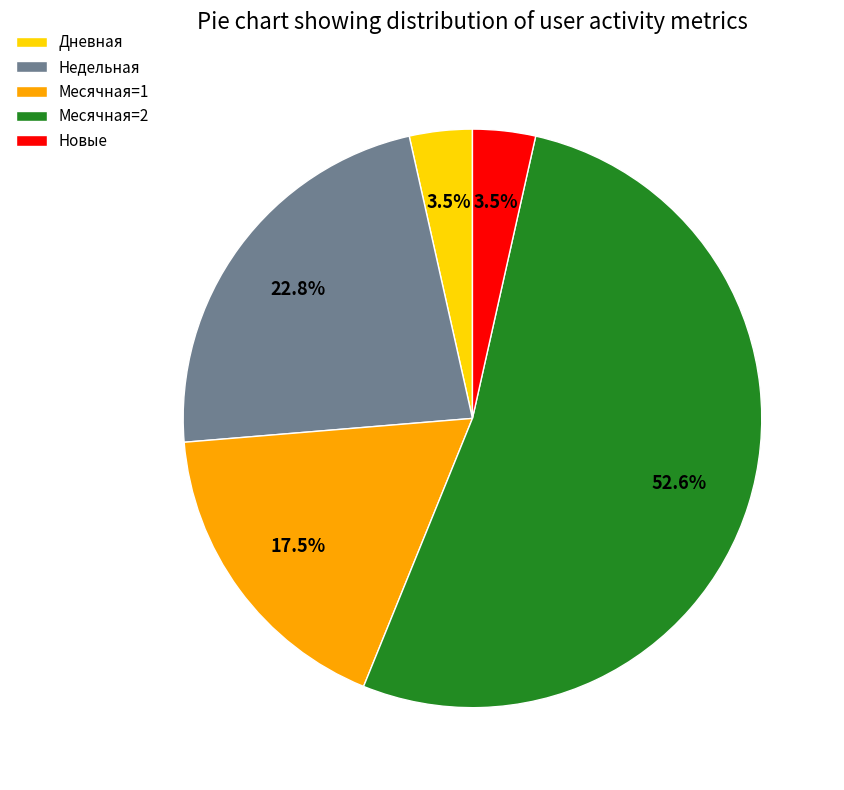

Is the sum of Дневная and Недельная greater than half?

No